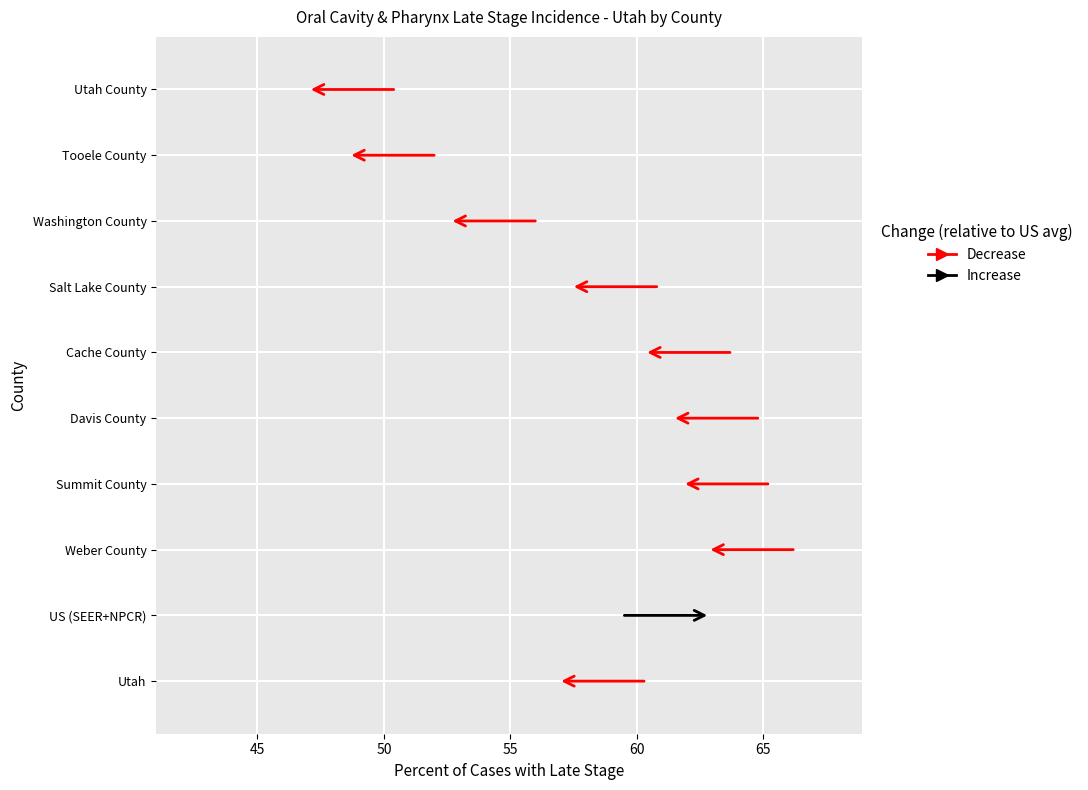

What is the approximate value at Washington County?

52.6